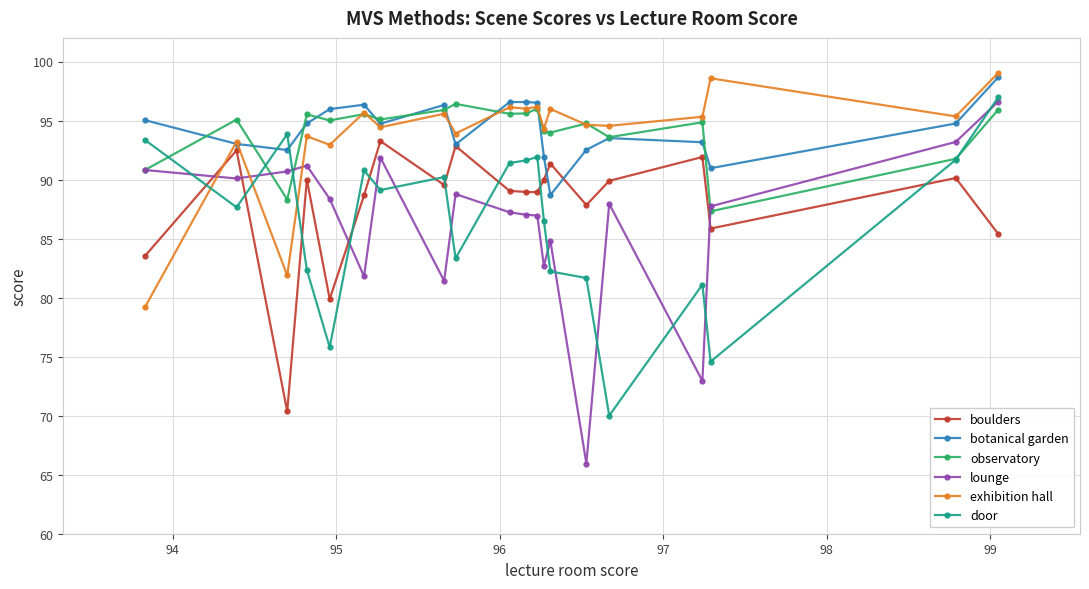

What is the maximum value shown in the chart?

99.0